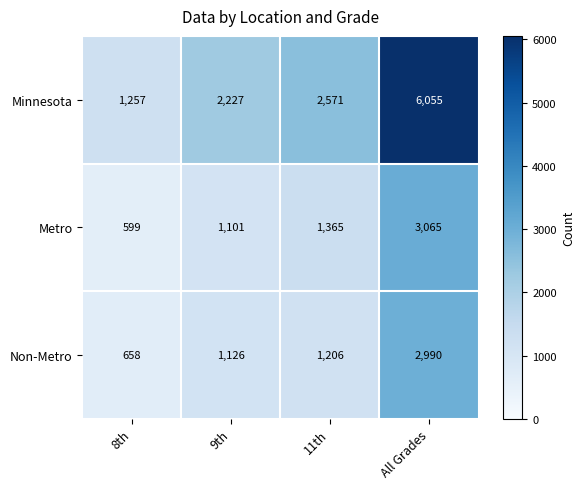

Which series has the largest total across all categories?

Minnesota